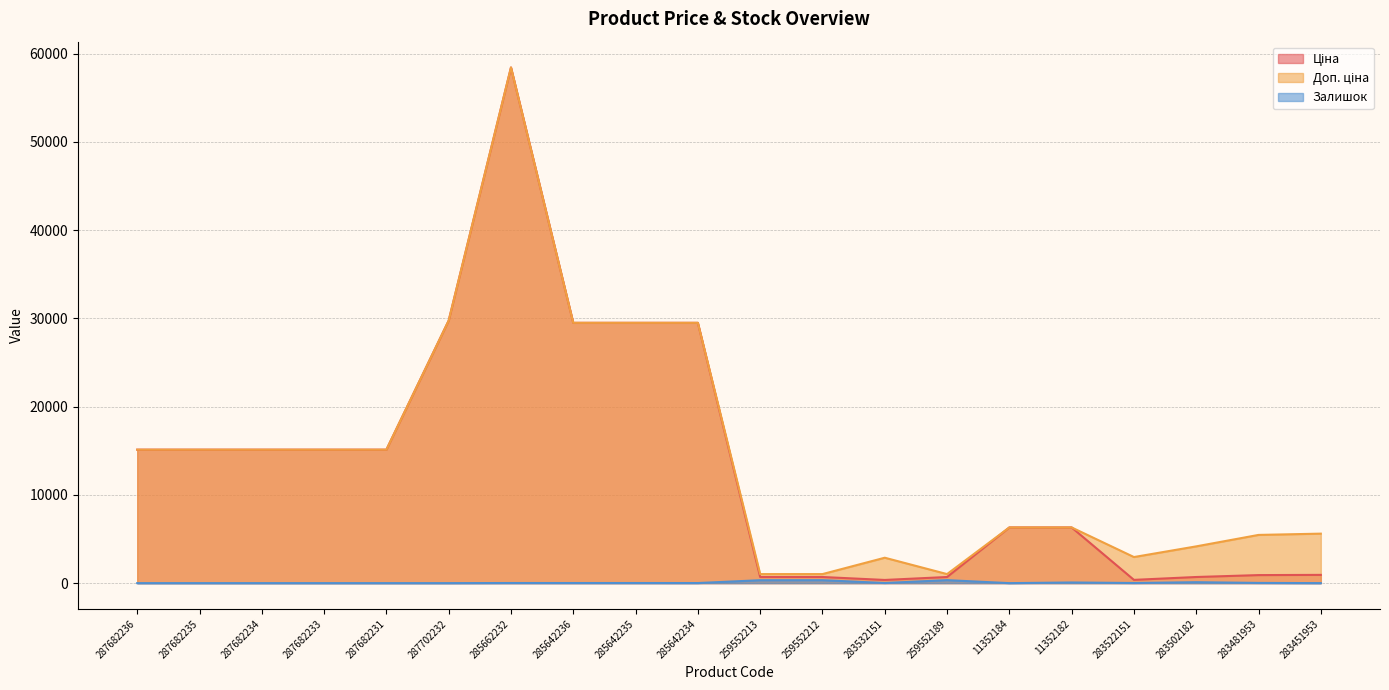

How many lines are shown in the chart?

3